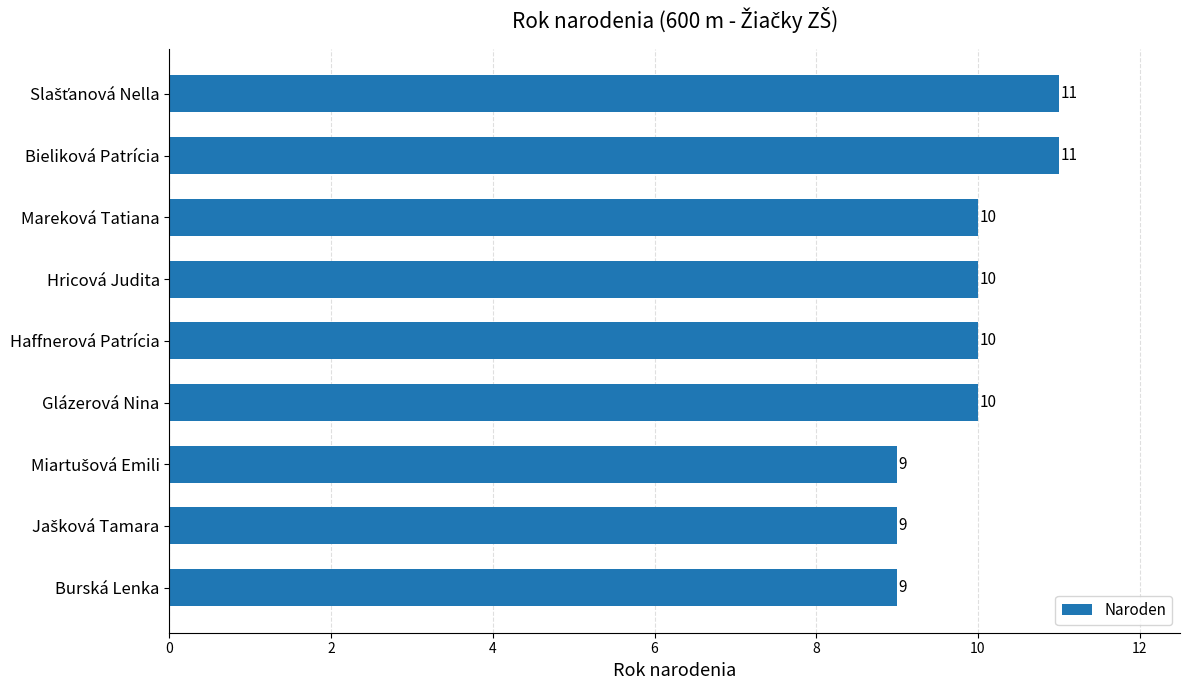

How many bars are there in total?

9